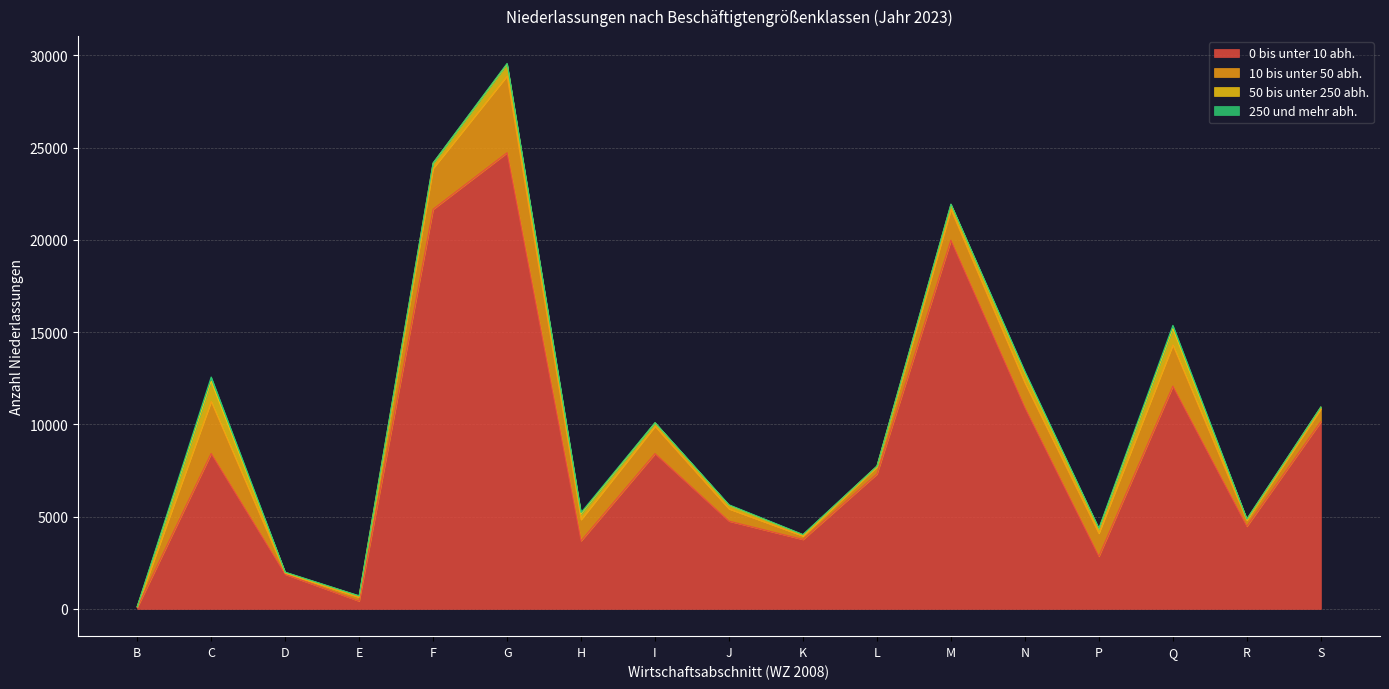

Between B and C, which is larger?

C